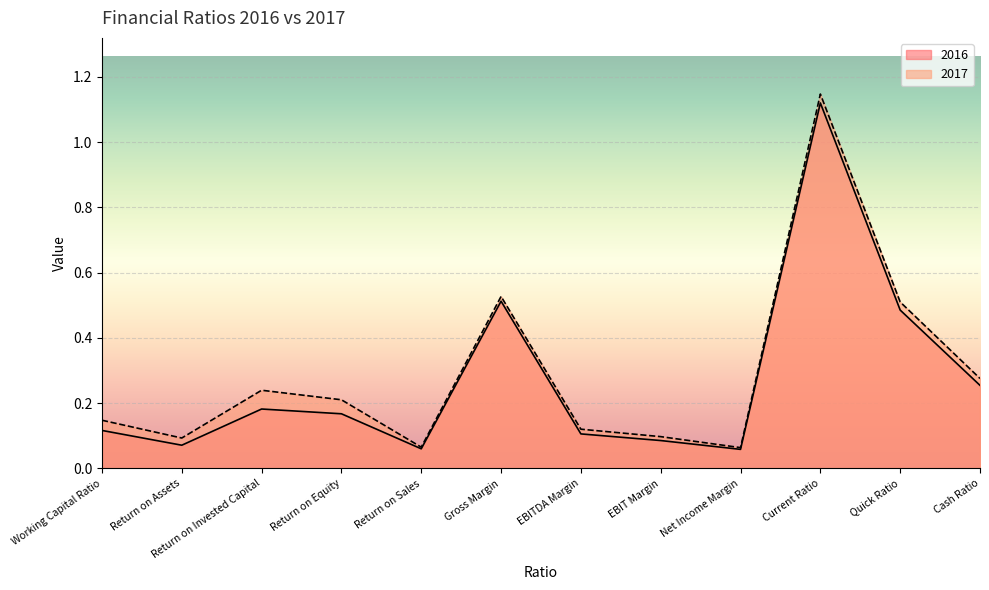

What position from the right is Return on Invested Capital?

10